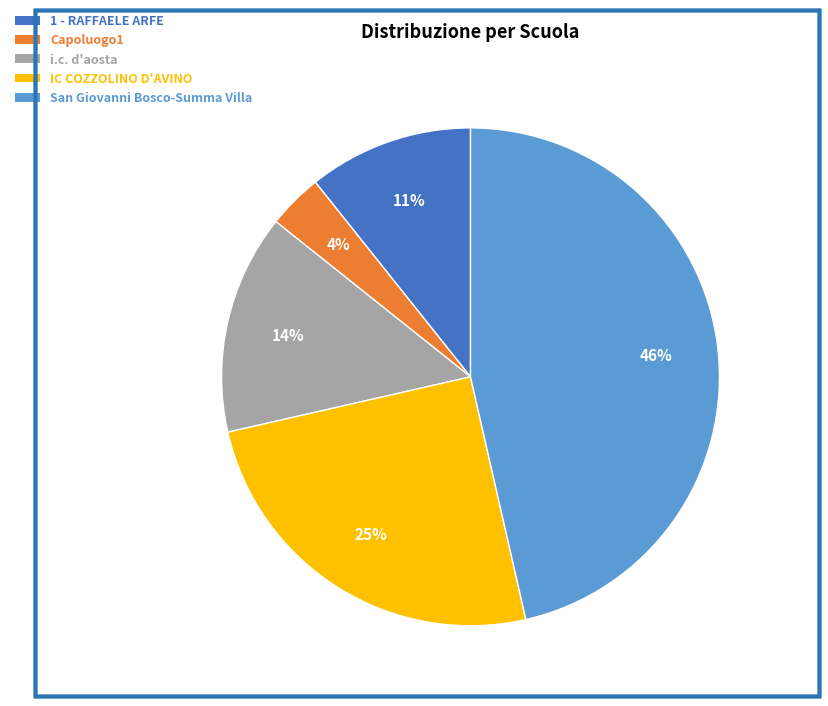

Is there any slice that represents more than half of the pie?

No